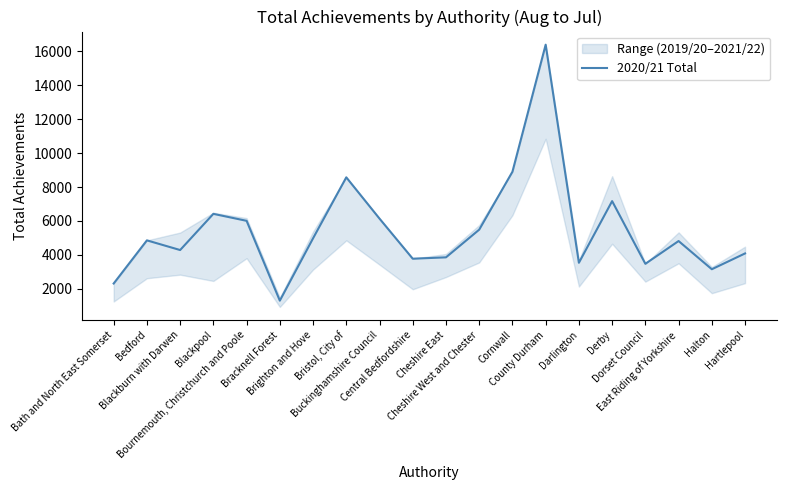

What value does the data have at Blackpool?

6420